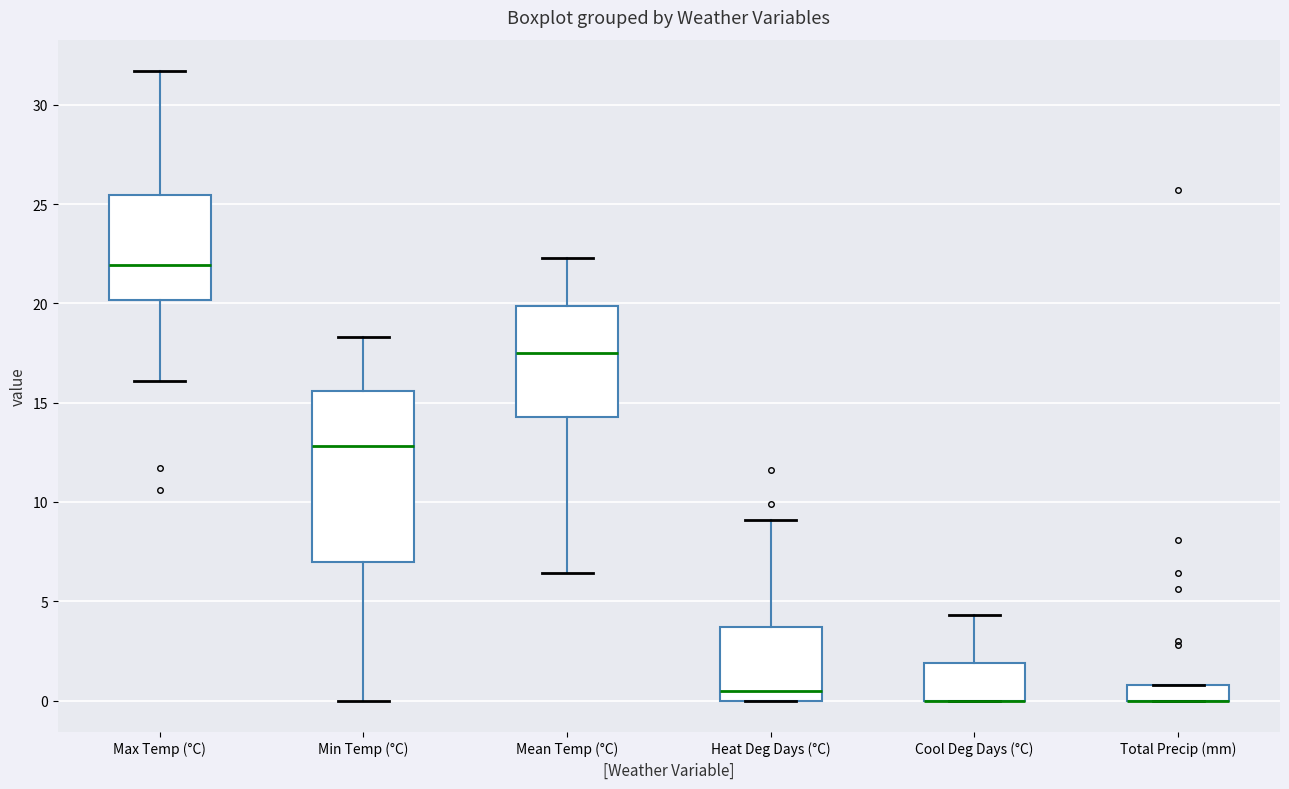

Reading left to right, transcribe this box plot: for each box, give where its median line is, the range the box spans, and where its two whiskers end, as read against the y-axis. The values are not printed on the chart, so give them approximately, as read against the axis.

Max Temp (°C): median 22.0, box 20.0 to 25.5, whiskers 16.0 to 31.5
Min Temp (°C): median 13.0, box 7.0 to 15.5, whiskers 0.0 to 18.5
Mean Temp (°C): median 17.5, box 14.5 to 20.0, whiskers 6.5 to 22.5
Heat Deg Days (°C): median 0.5, box 0.0 to 3.5, whiskers 0.0 to 9.0
Cool Deg Days (°C): median 0.0 (drawn on the box's lower edge), box 0.0 to 2.0, whiskers 0.0 to 4.5
Total Precip (mm): median 0.0 (drawn on the box's lower edge), box 0.0 to 1.0, whiskers 0.0 to 1.0